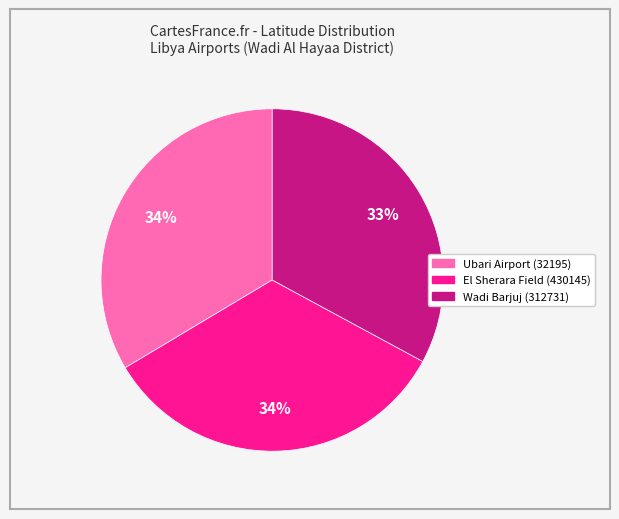

True or false: Wadi Barjuj (312731) accounts for 33% of the total.

True